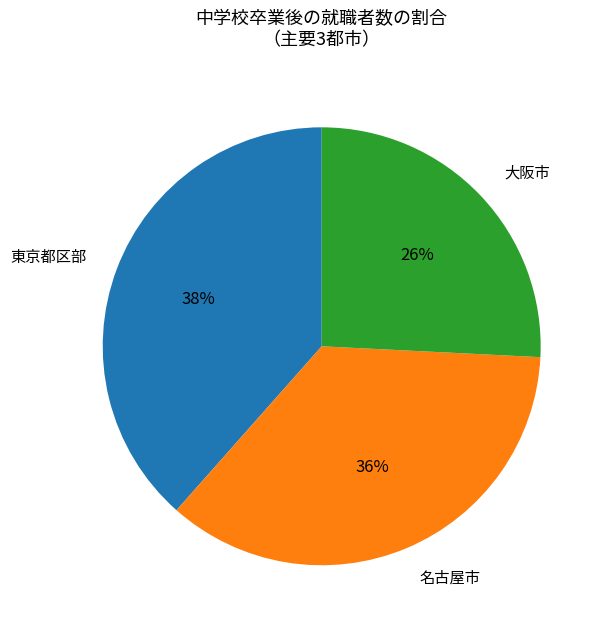

Is it true that 名古屋市 is 27% of the pie?

False